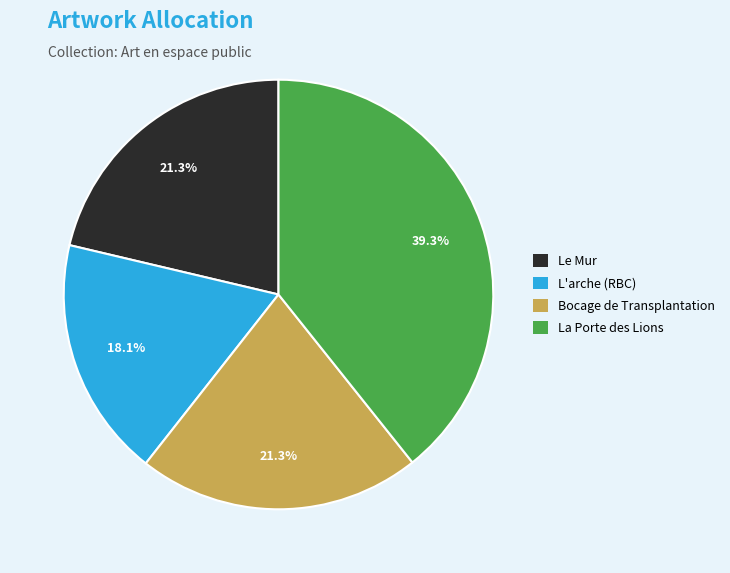

Is it true that L'arche (RBC) is 4% of the pie?

False